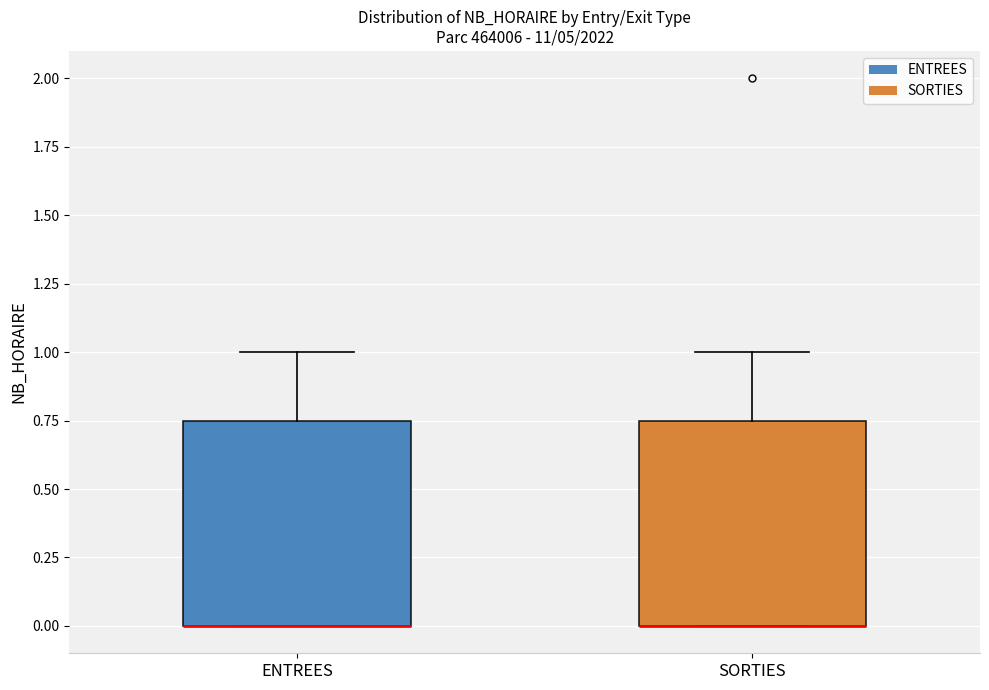

Where is the lower edge of the box for ENTREES on the y-axis? The values are not printed on the chart, so give them approximately, as read against the axis.

0.00